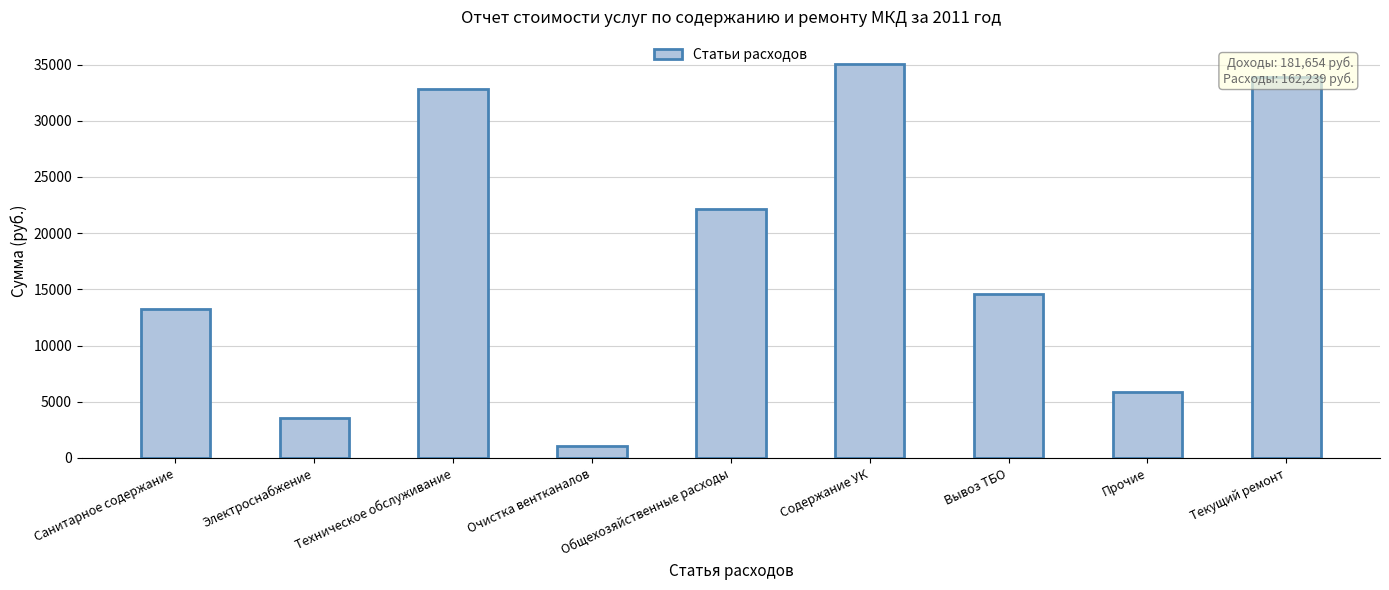

At which label does the data first exceed 14555?

Техническое обслуживание